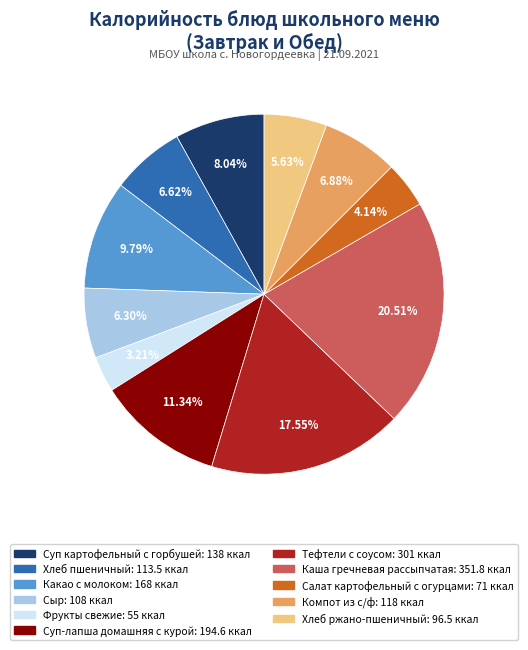

How many slices are in this pie chart?

11